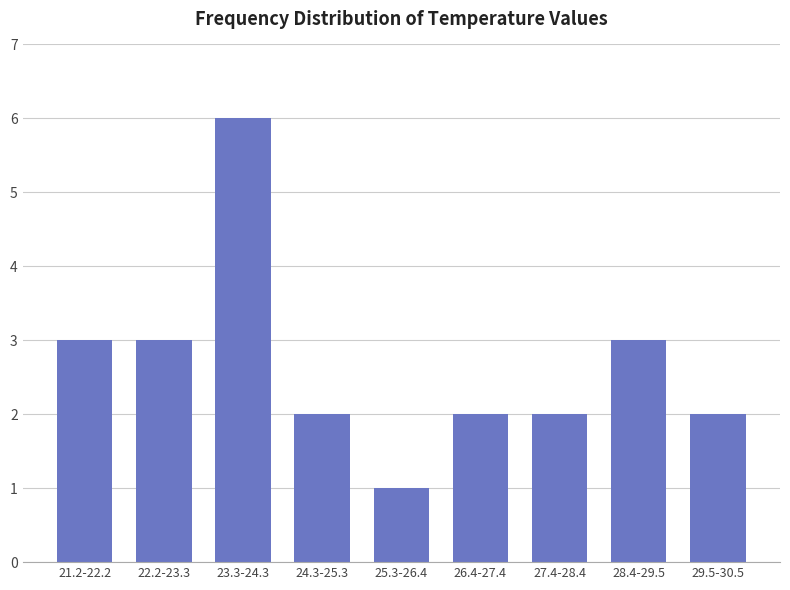

Reading right to left, list all the values displayed in this chart.

29.5-30.5=2	28.4-29.5=3	27.4-28.4=2	26.4-27.4=2	25.3-26.4=1	24.3-25.3=2	23.3-24.3=6	22.2-23.3=3	21.2-22.2=3